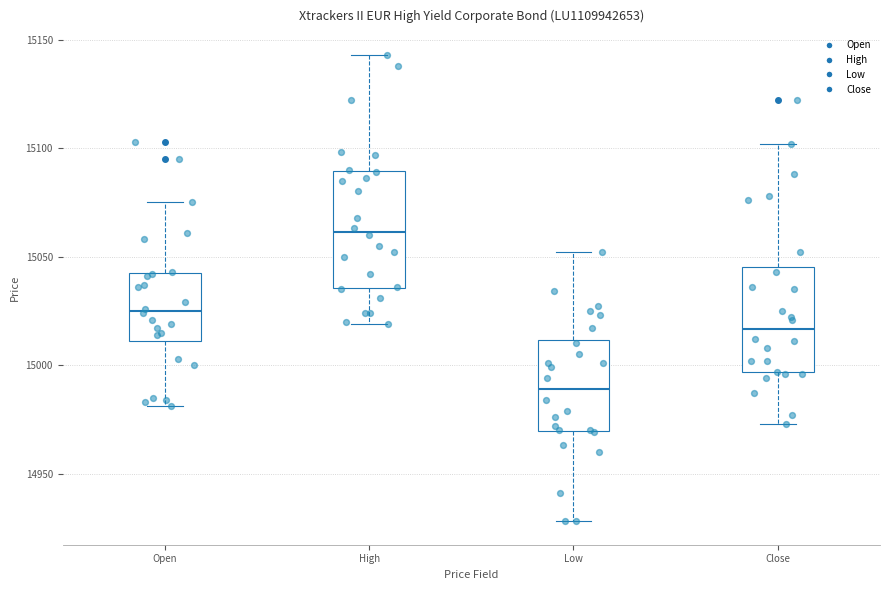

Which box's median line is the highest?

High